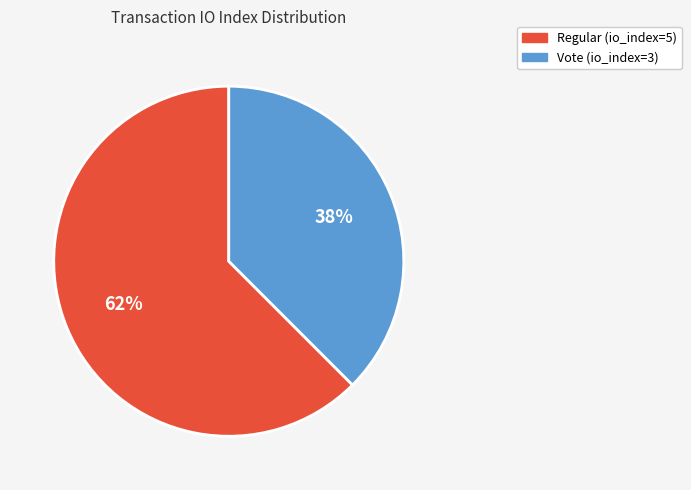

Between Vote (io_index=3) and Regular (io_index=5), which is larger?

Regular (io_index=5)